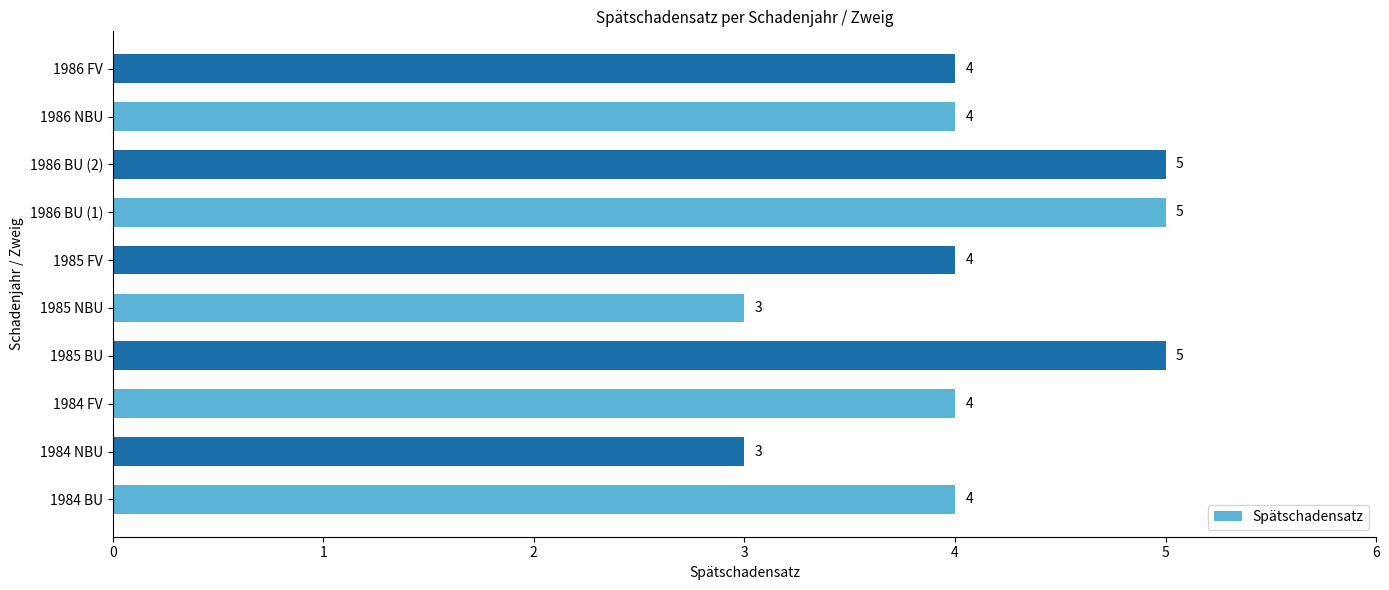

The chart shows a value of 1 at 1986 FV. True or false?

False